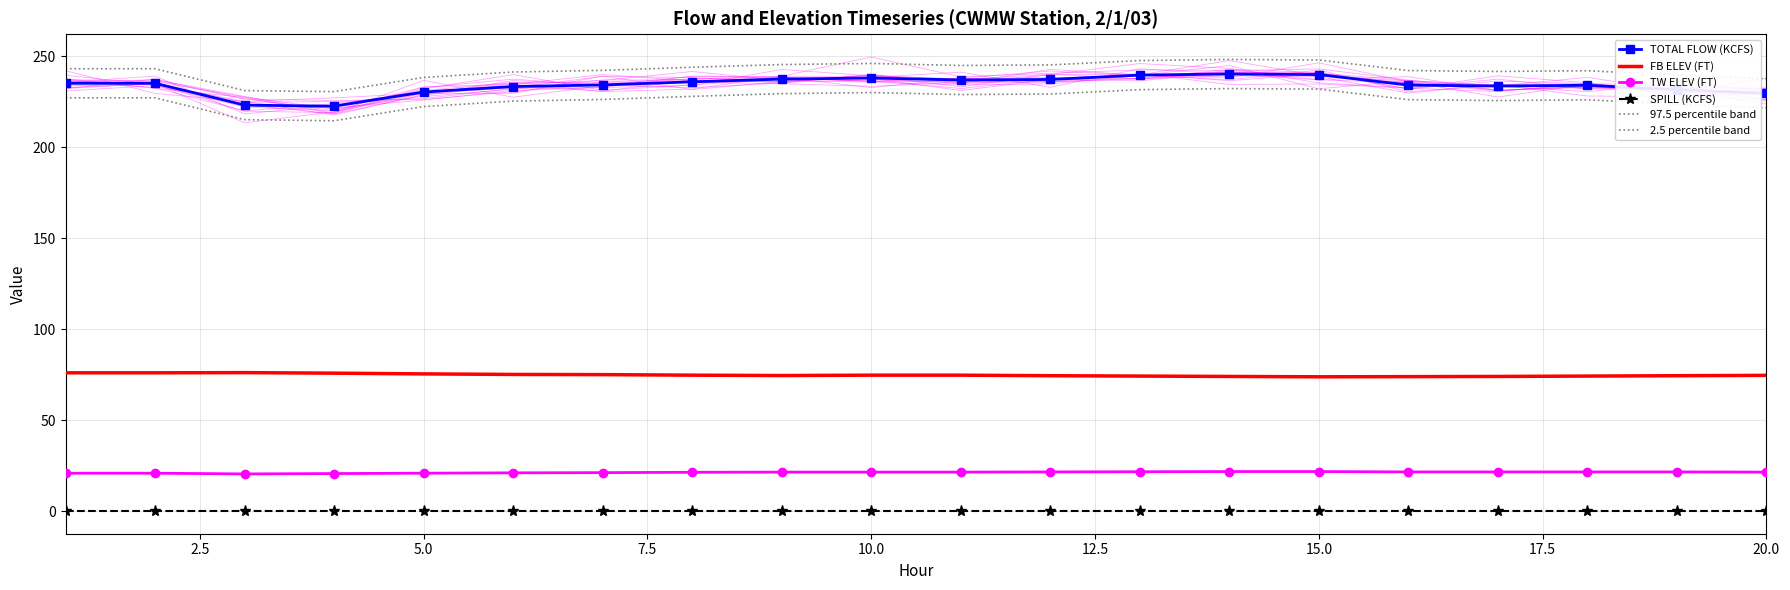

Which series has the widest spread of values?

TOTAL FLOW (KCFS)